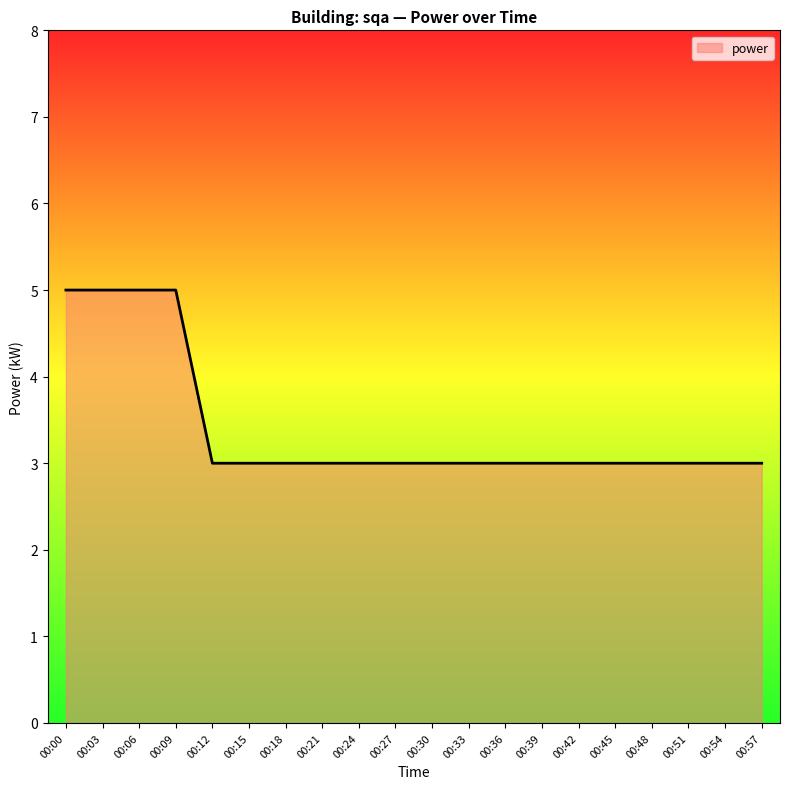

What is the smallest value displayed?

3